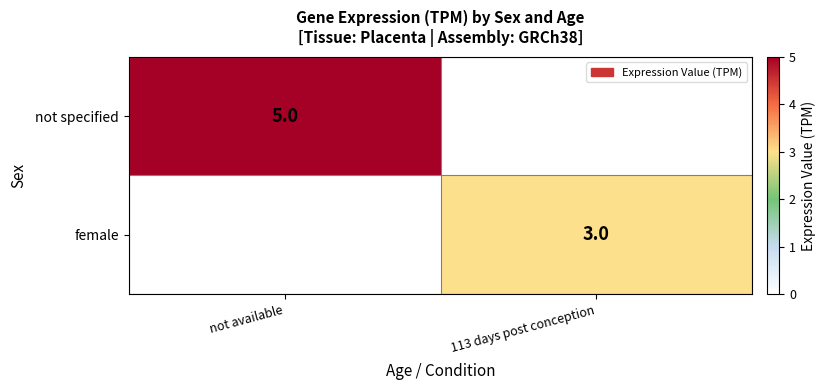

True or false: female has a value of 1 at 113 days post conception.

False